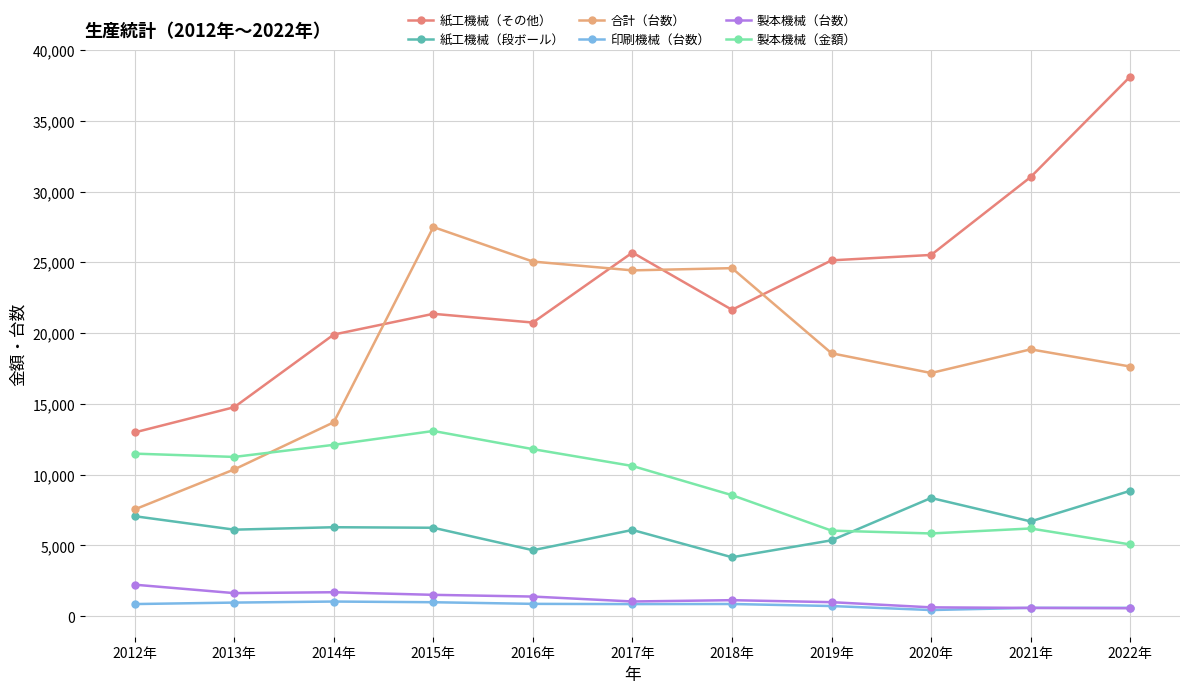

Is the value of 紙工機械（その他） at 2018年 greater than the value of 合計（台数） at 2018年?

No